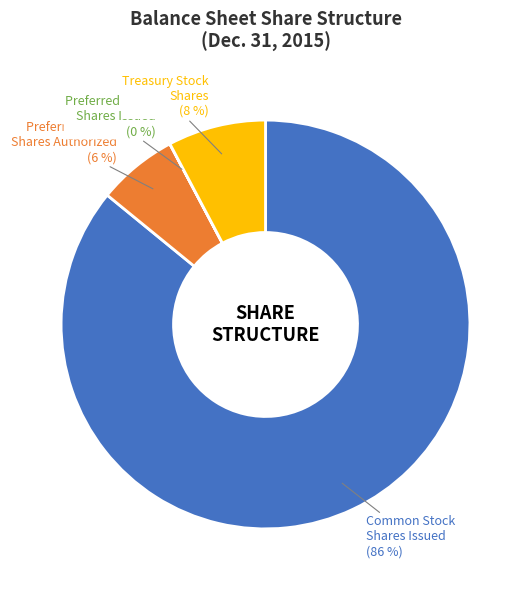

To the nearest percent, what is the average slice percentage?

25%